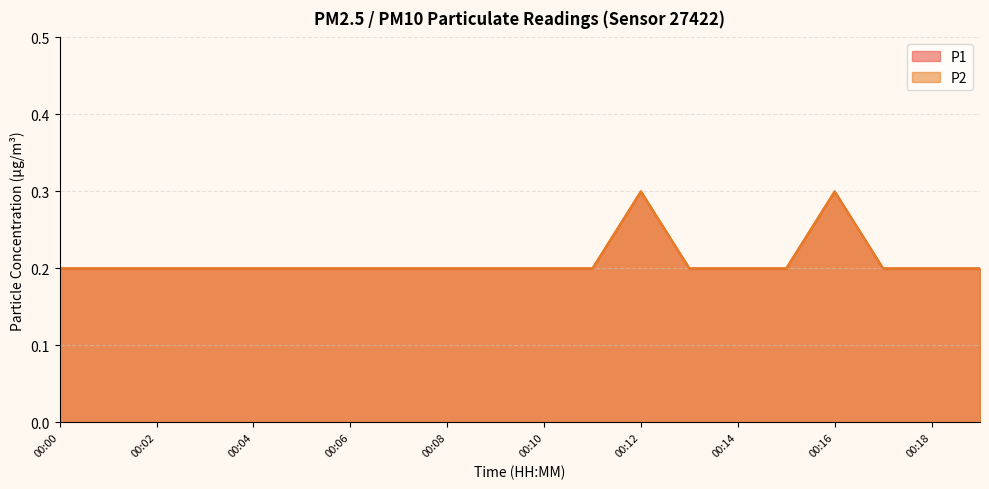

How many interior local peaks does the P2 series have?

2